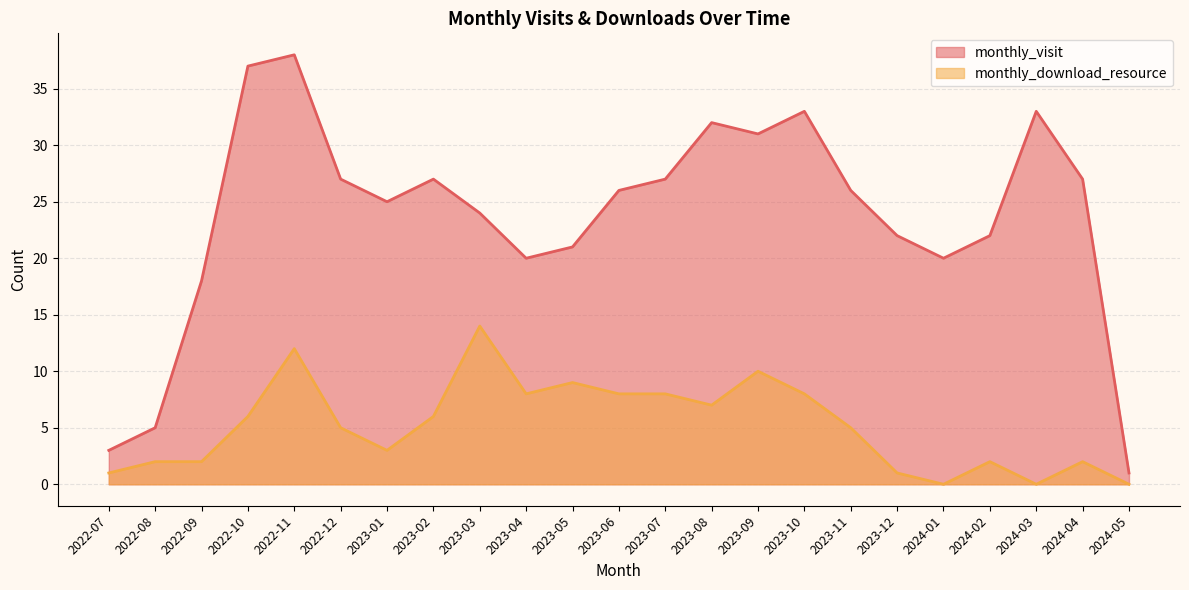

Is it true that monthly_visit equals 33 at 2023-10?

True